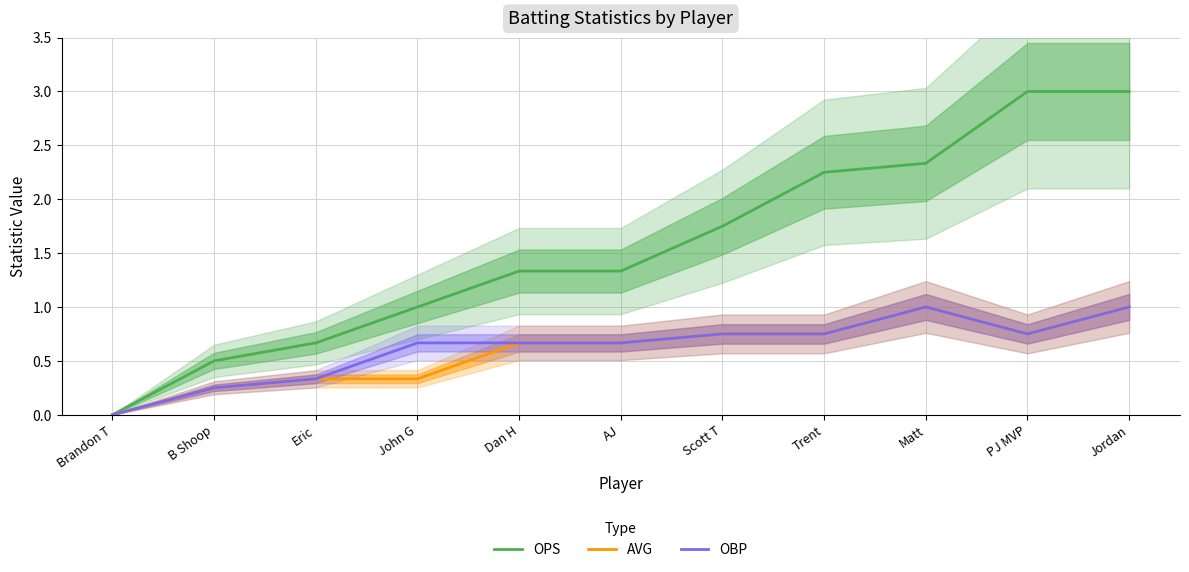

Rank the series at PJ MVP from highest to lowest value.

OPS, AVG, OBP